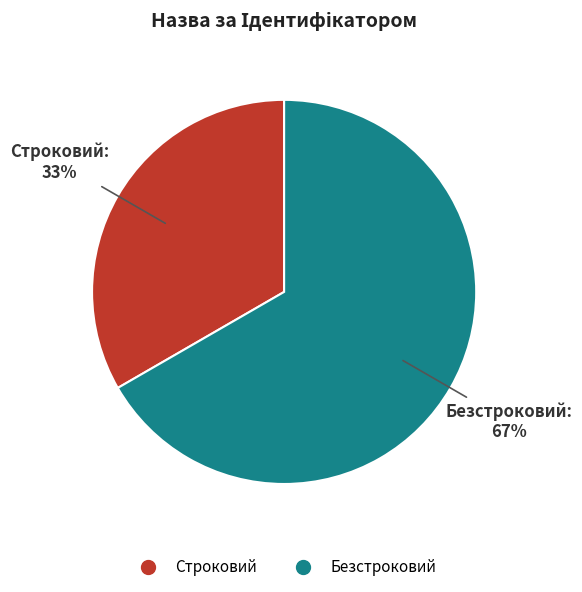

Between Строковий and Безстроковий, which is larger?

Безстроковий